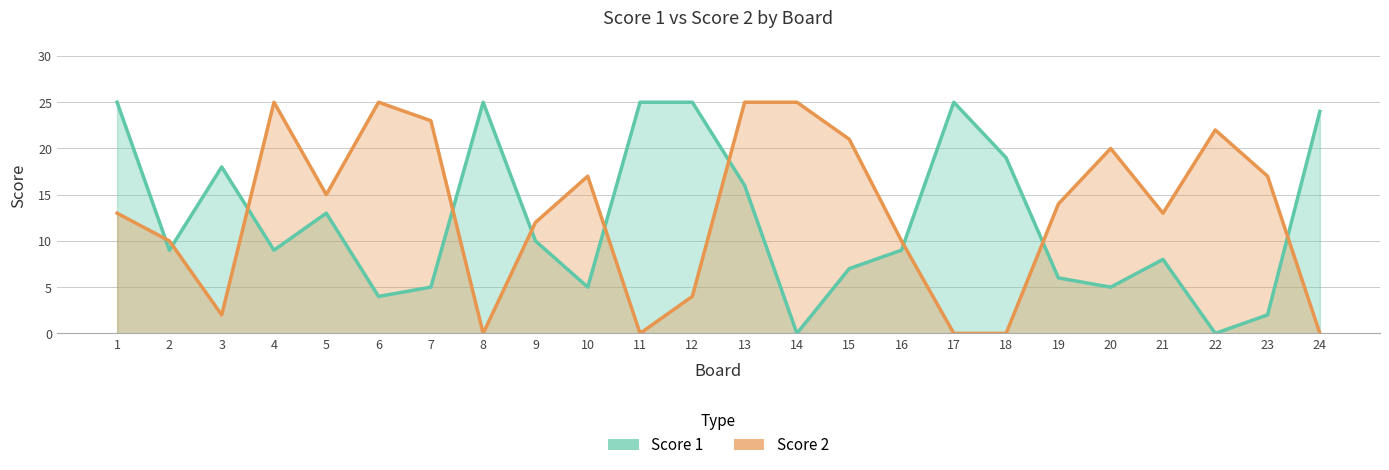

Count the number of data series in this chart.

2